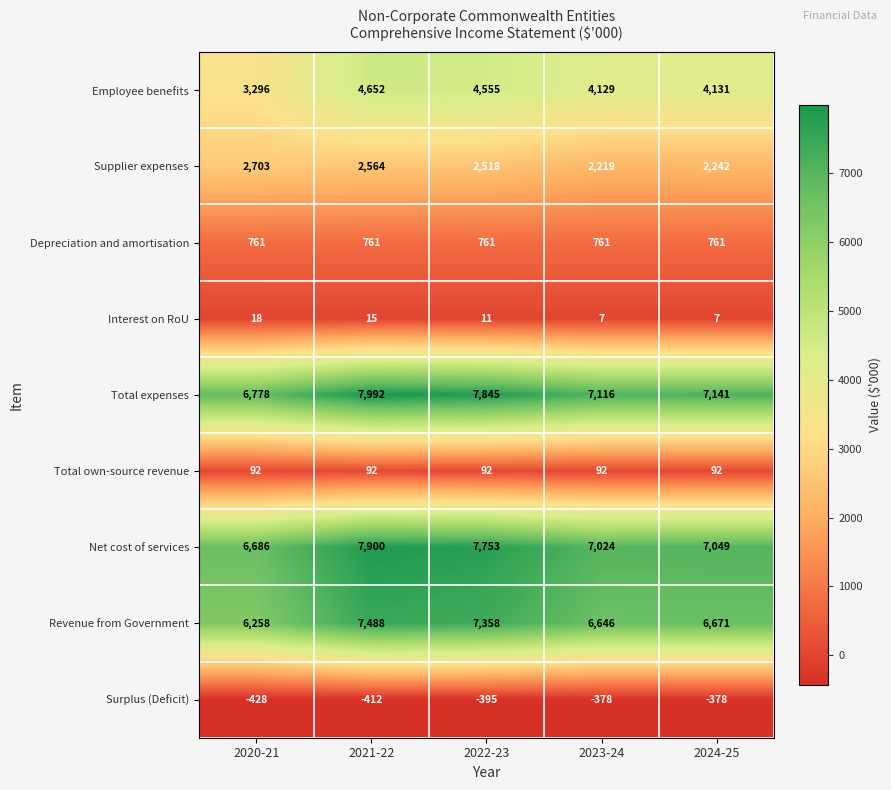

Is it true that Net cost of services equals 7024 at 2023-24?

True